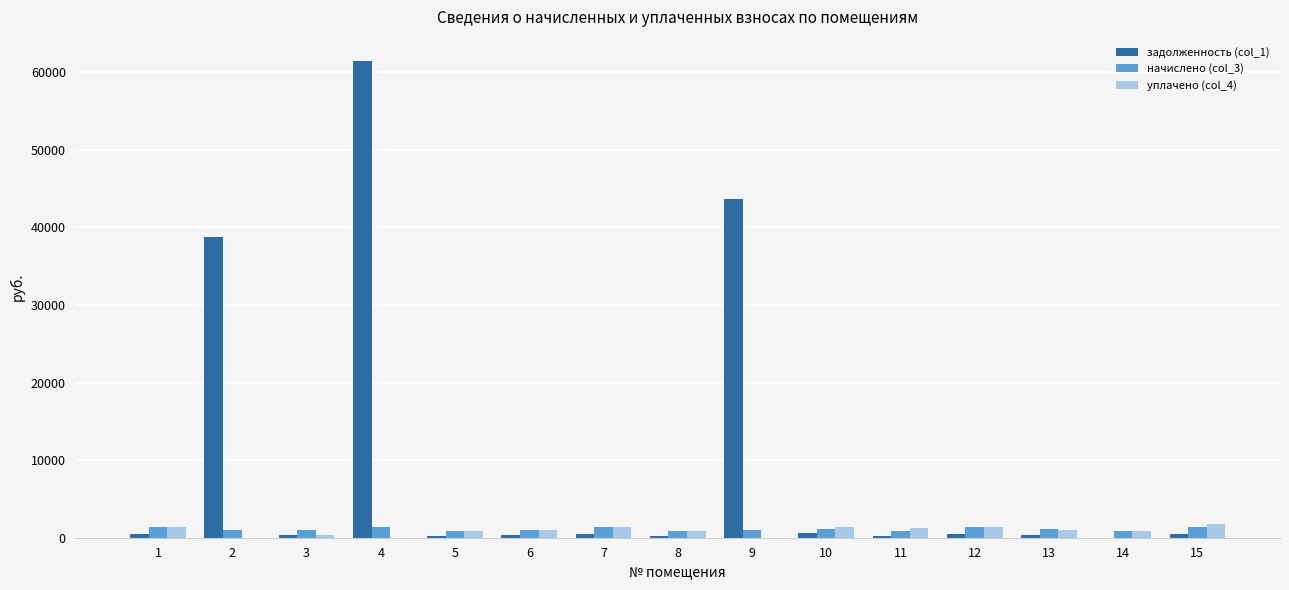

The value of уплачено (col_4) at 7 is 1372.2. True or false?

True